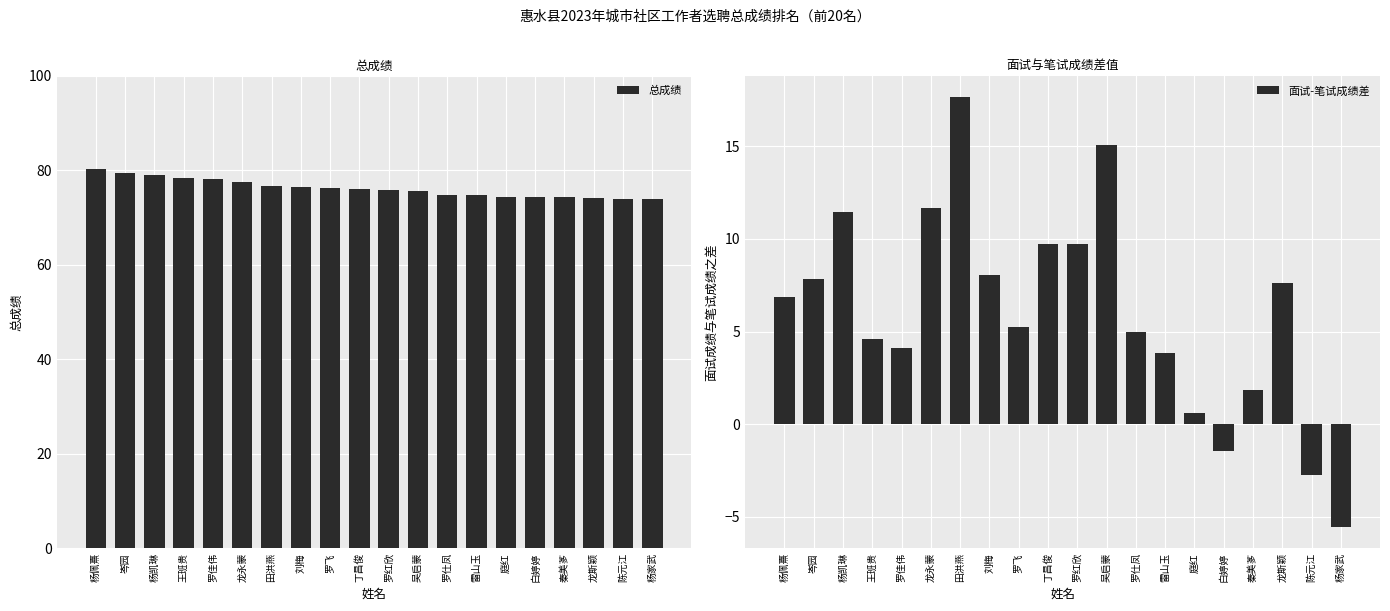

What is the lowest value of the 总成绩 series?

73.9